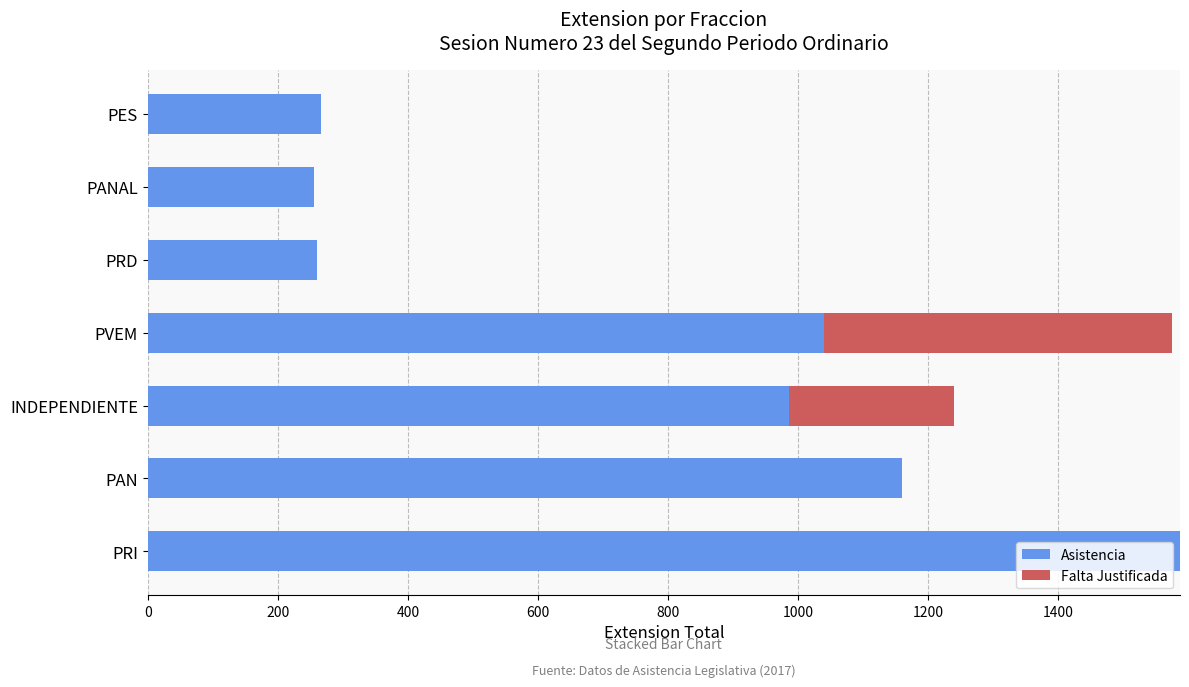

Is it true that Asistencia equals 835 at PRI?

False